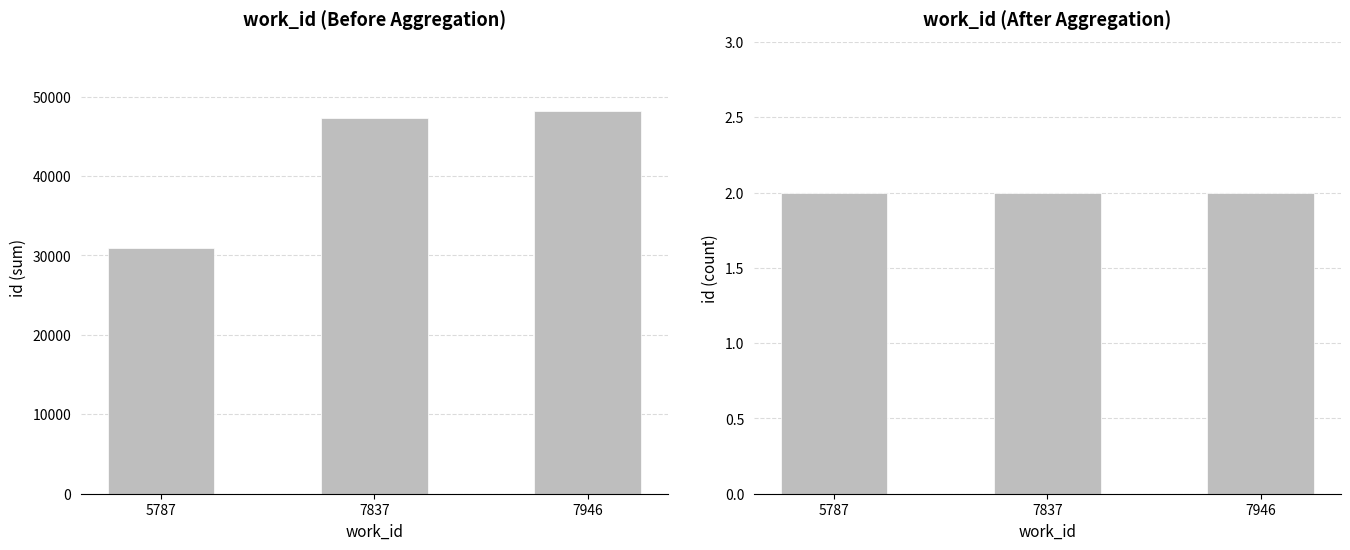

List the series in order of their overall mean, highest first.

id (sum), id (count)